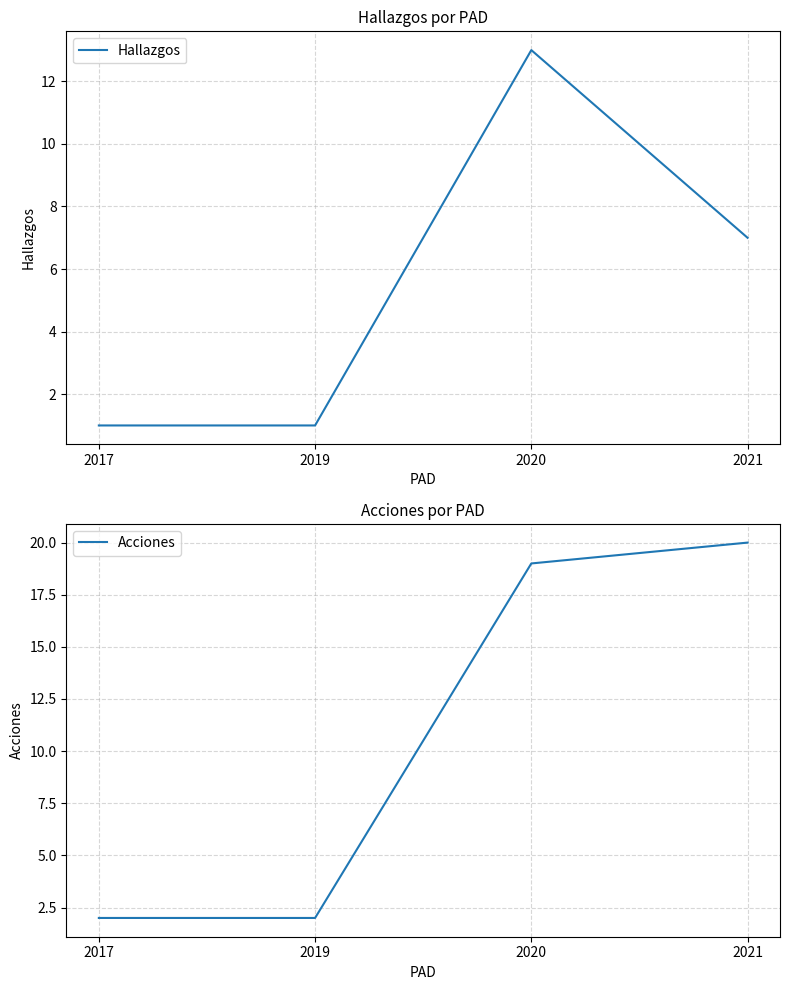

Is this an area chart (filled region under the line)?

No